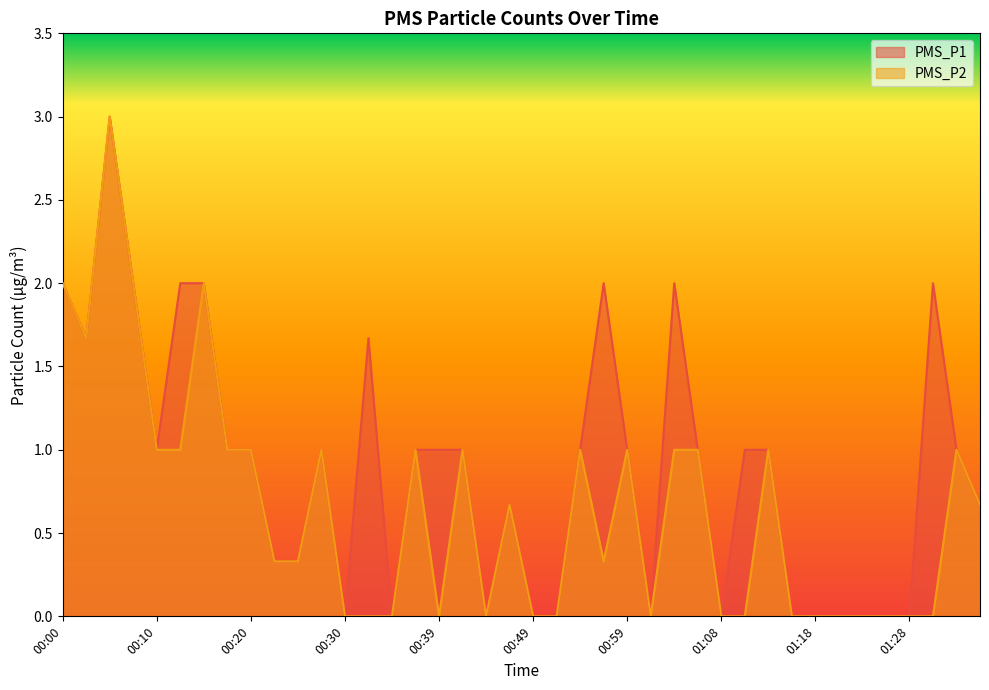

What is the value of the PMS_P1 point at the 38th from the left?

2.0